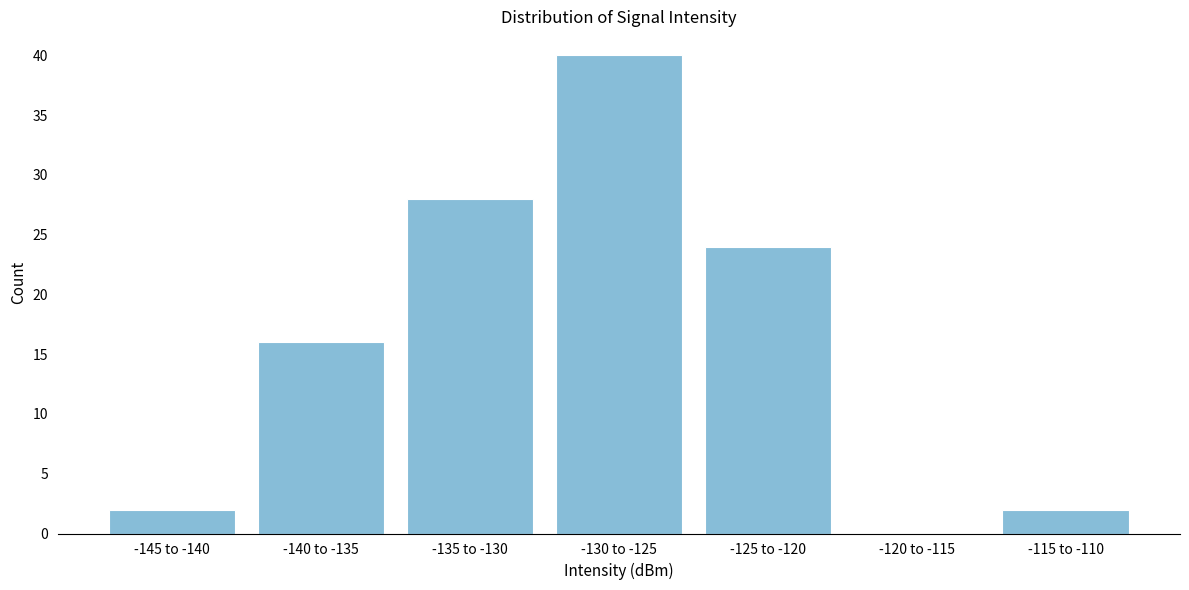

Reading left to right, extract all data points from this chart.

-145 to -140=2	-140 to -135=16	-135 to -130=28	-130 to -125=40	-125 to -120=24	-120 to -115=0	-115 to -110=2